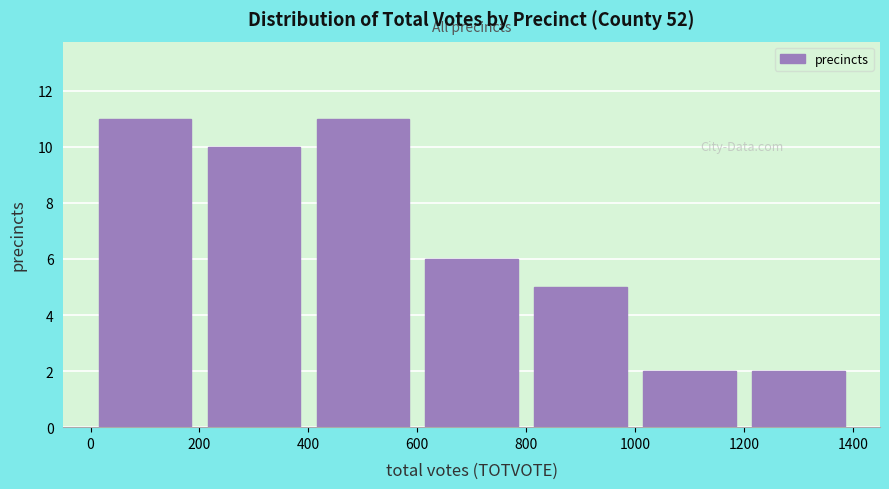

Reading left to right, list every bar in this chart as the range it spans on the x-axis followed by its height. The values are not printed on the chart, so give them approximately, as read against the axis.

0 to 200: 11
200 to 400: 10
400 to 600: 11
600 to 800: 6
800 to 1000: 5
1000 to 1200: 2
1200 to 1400: 2